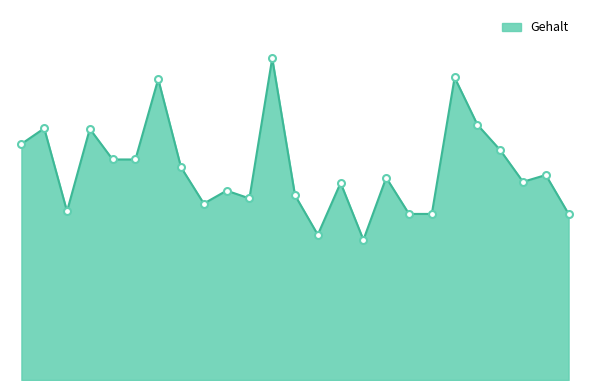

Which category has the highest value across all series?

1972-07-08